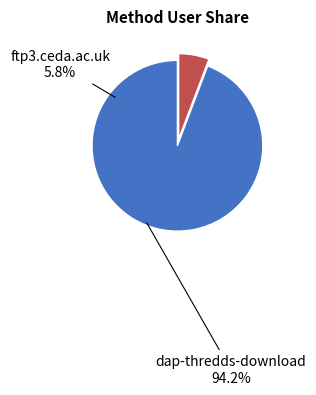

Is the sum of dap-thredds-download and ftp3.ceda.ac.uk greater than half?

Yes